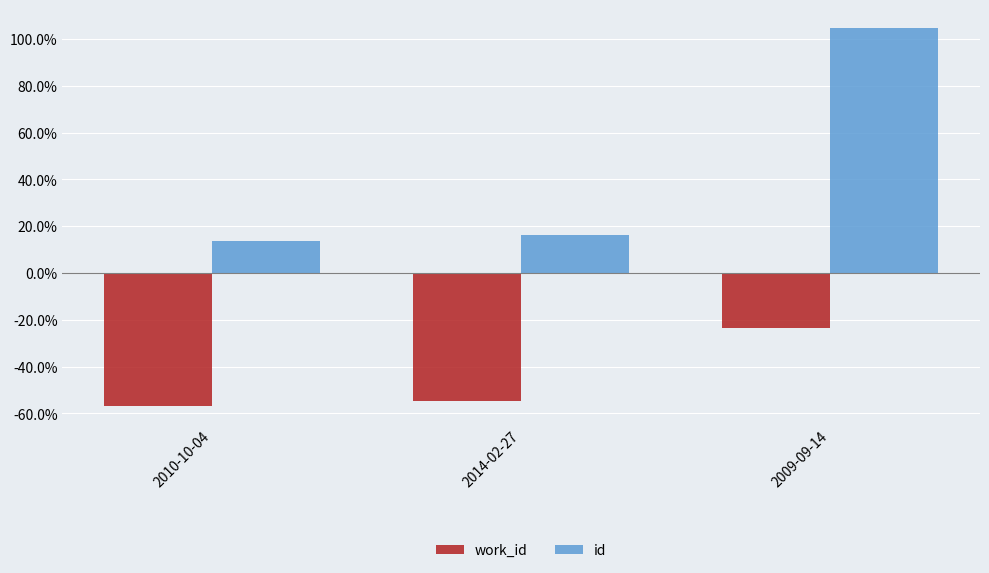

Reading left to right, transcribe all the data shown in this chart.

work_id: -56.7	-54.6	-23.4
id: 13.7	16.4	104.6